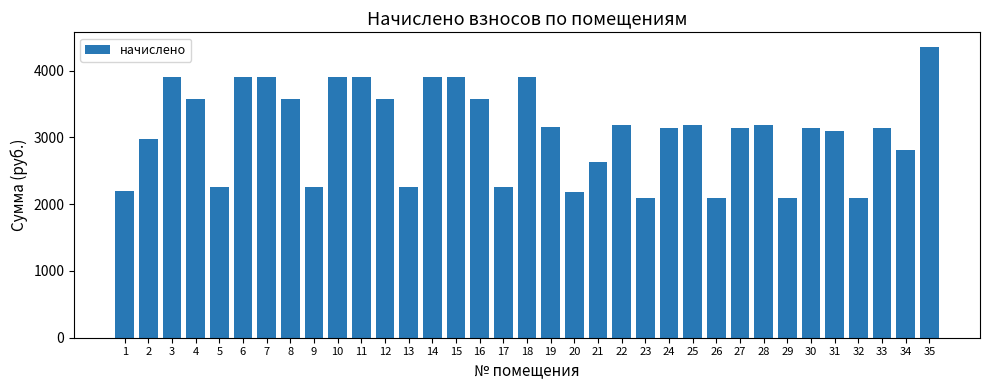

How many bars are there in total?

35